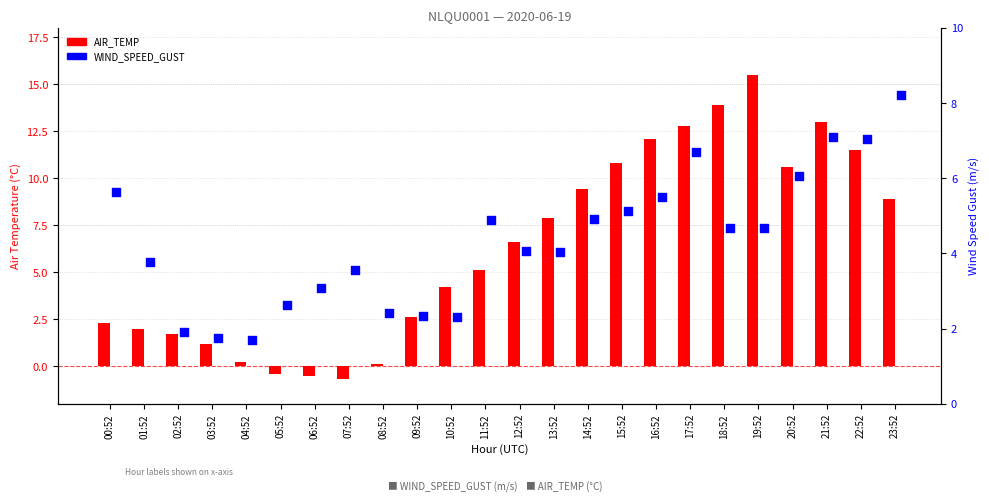

Which series has the largest Y range (max minus min)?

AIR_TEMP